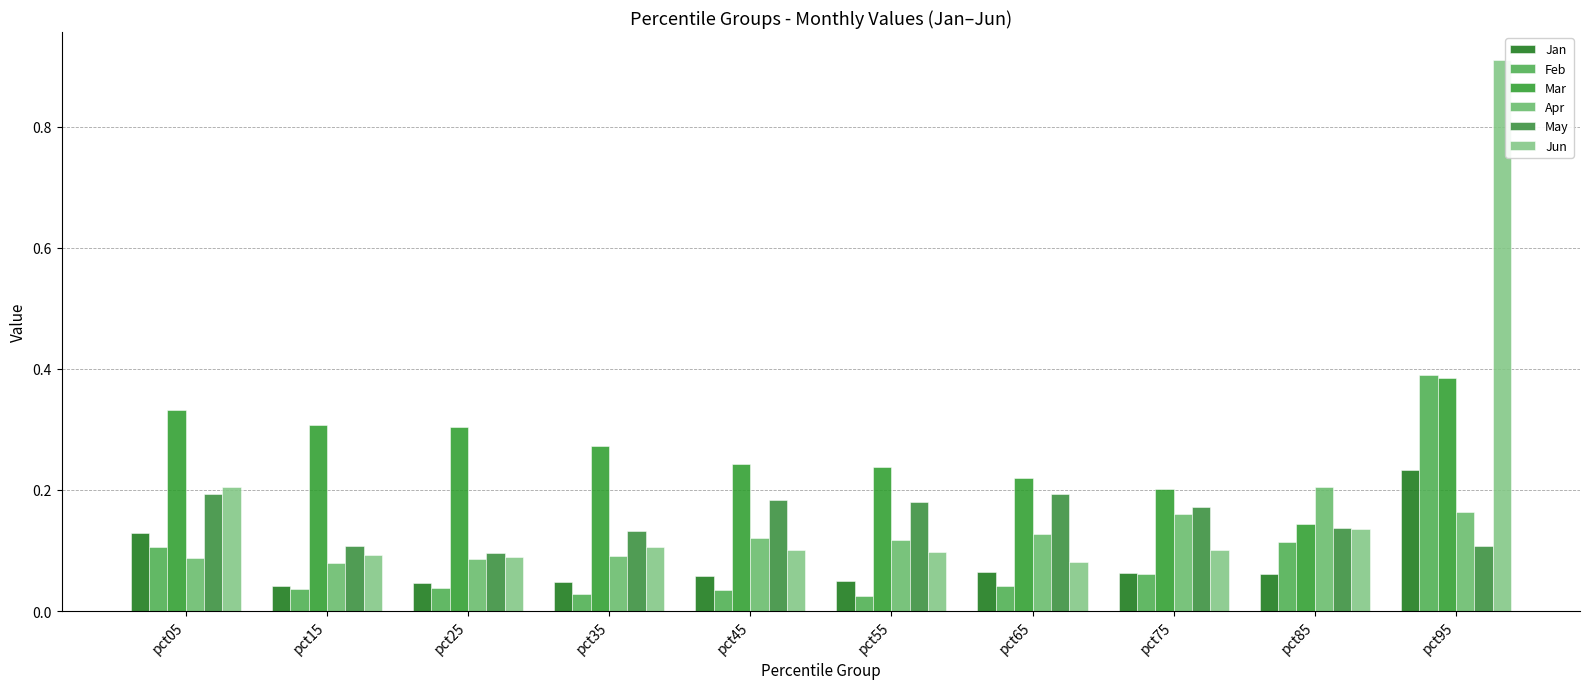

Which series has the widest spread of values?

Jun